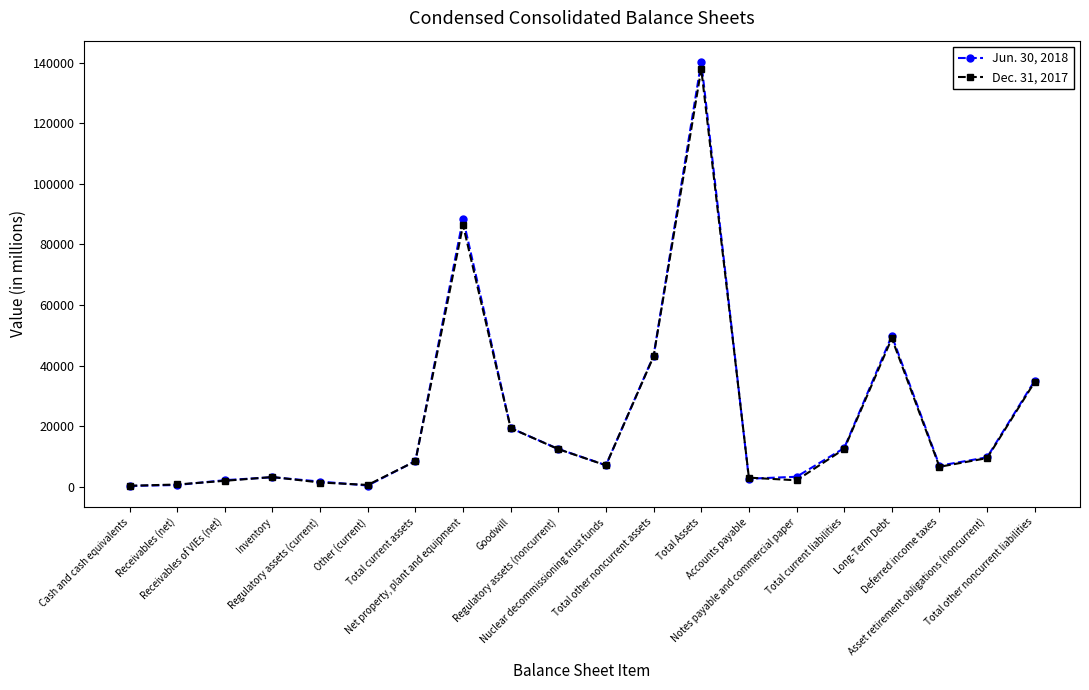

The value of Jun. 30, 2018 at Regulatory assets (noncurrent) is 12505. True or false?

True